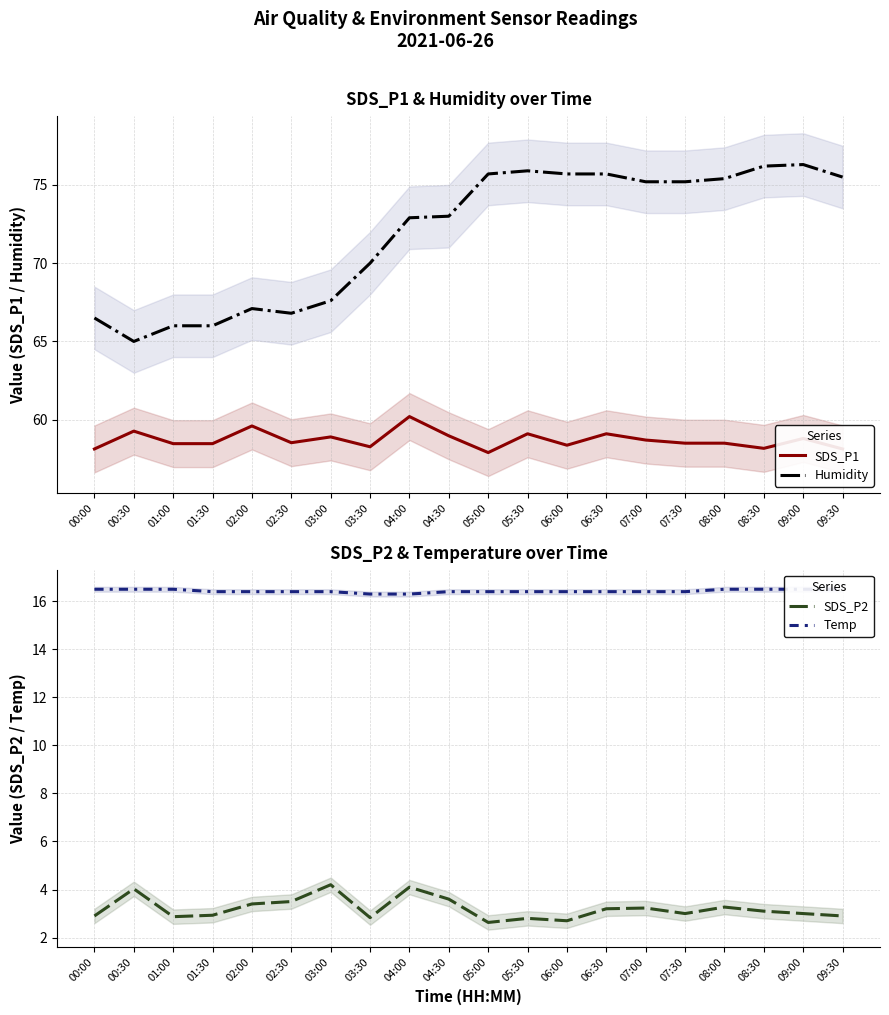

What is the label of the 17th point from the right?

01:30